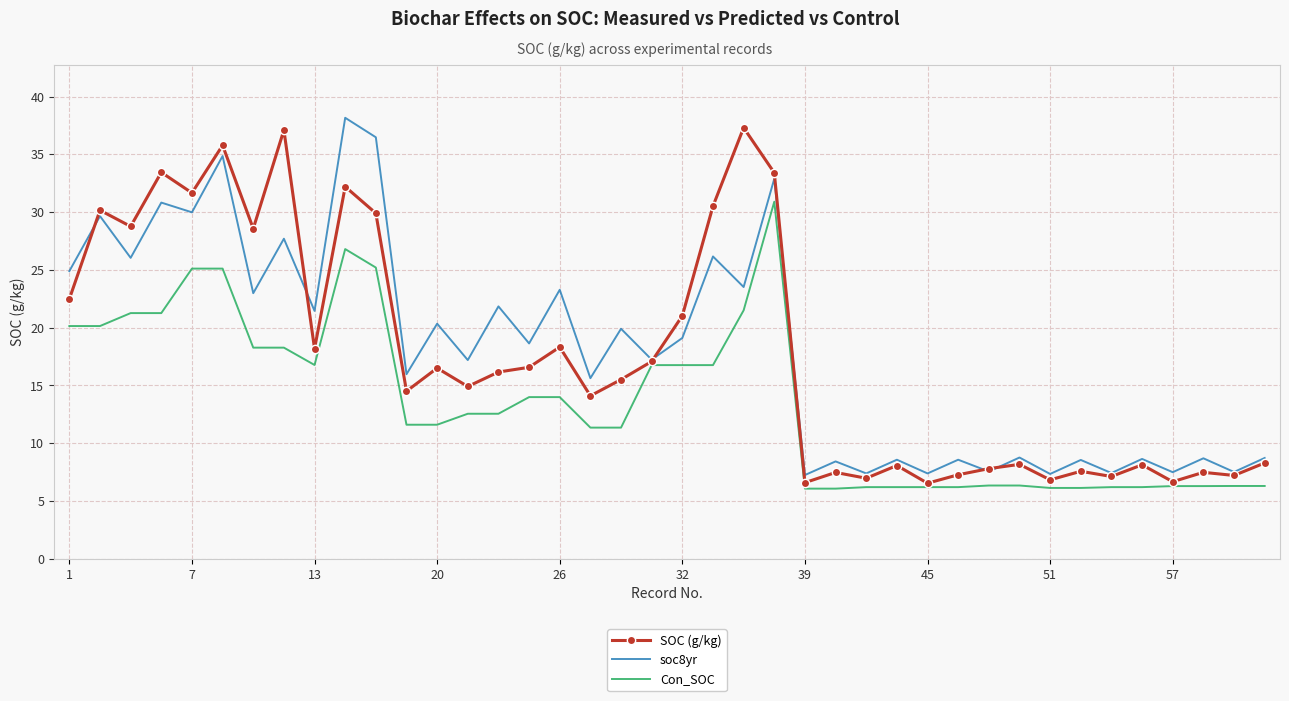

At how many categories does at least one series exceed 9?

24